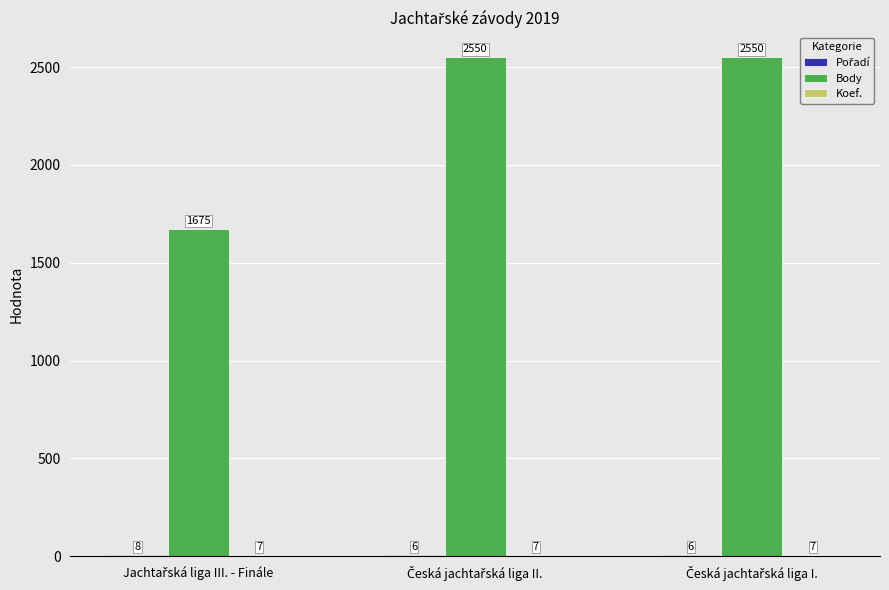

Which series has the largest total across all categories?

Body